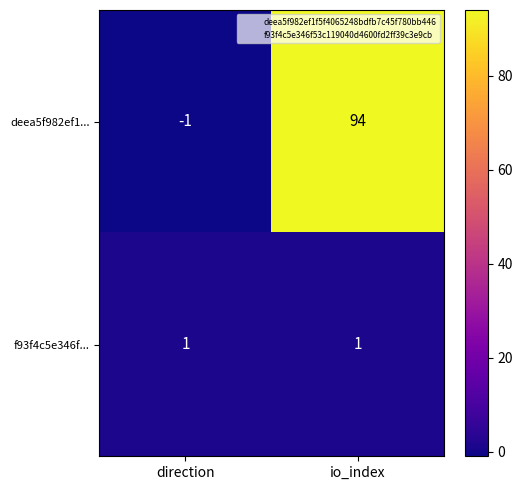

At which label is deea5f982ef1... closest to 46?

direction